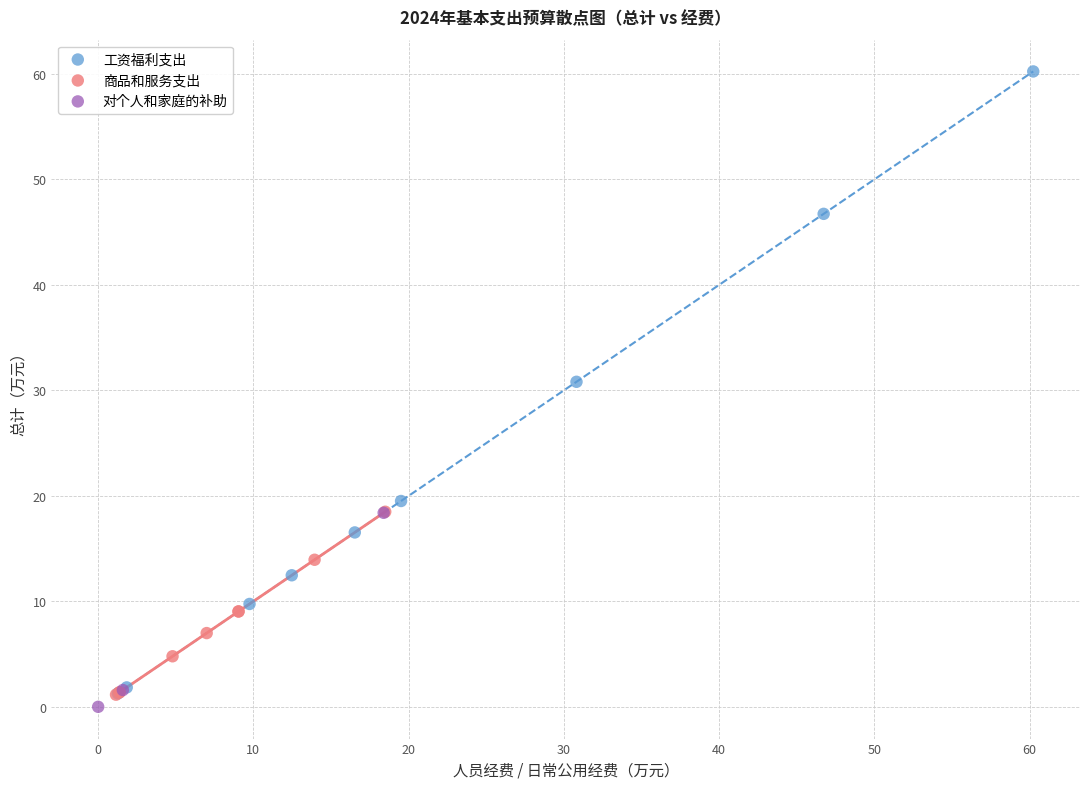

Which series contains the highest Y value?

工资福利支出